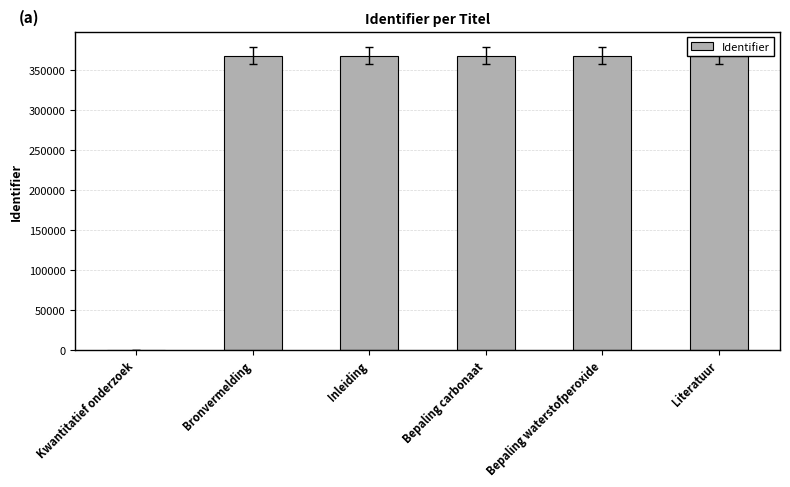

Is it true that the value at Bepaling carbonaat is 367546?

True